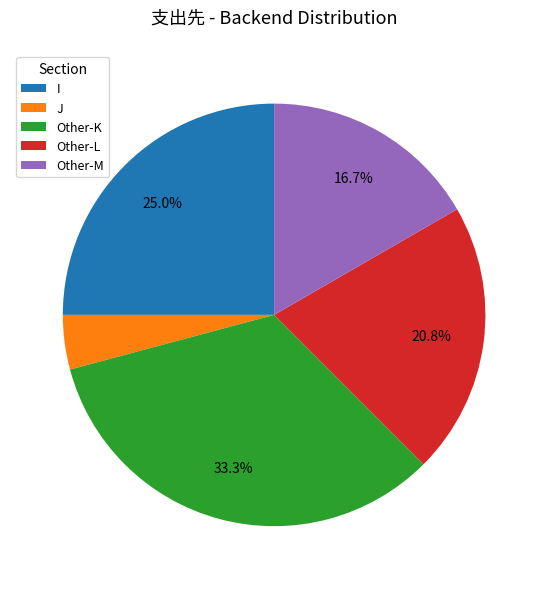

What is the ratio of the value at I to the value at Other-L?

1.2